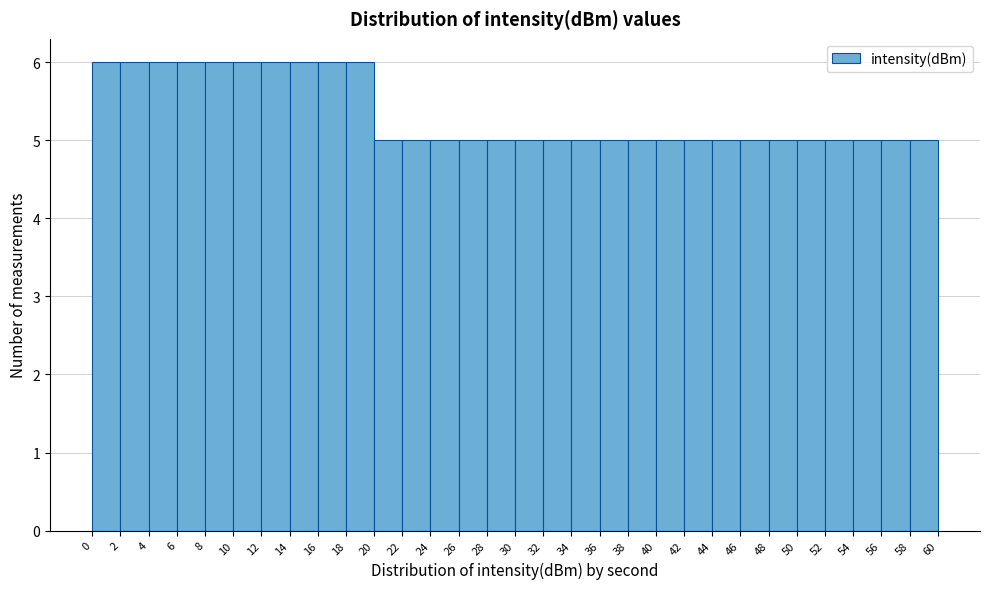

Reading left to right, list every bar in this chart as the range it spans on the x-axis followed by its height. The values are not printed on the chart, so give them approximately, as read against the axis.

0 to 2: 6
2 to 4: 6
4 to 6: 6
6 to 8: 6
8 to 10: 6
10 to 12: 6
12 to 14: 6
14 to 16: 6
16 to 18: 6
18 to 20: 6
20 to 22: 5
22 to 24: 5
24 to 26: 5
26 to 28: 5
28 to 30: 5
30 to 32: 5
32 to 34: 5
34 to 36: 5
36 to 38: 5
38 to 40: 5
40 to 42: 5
42 to 44: 5
44 to 46: 5
46 to 48: 5
48 to 50: 5
50 to 52: 5
52 to 54: 5
54 to 56: 5
56 to 58: 5
58 to 60: 5